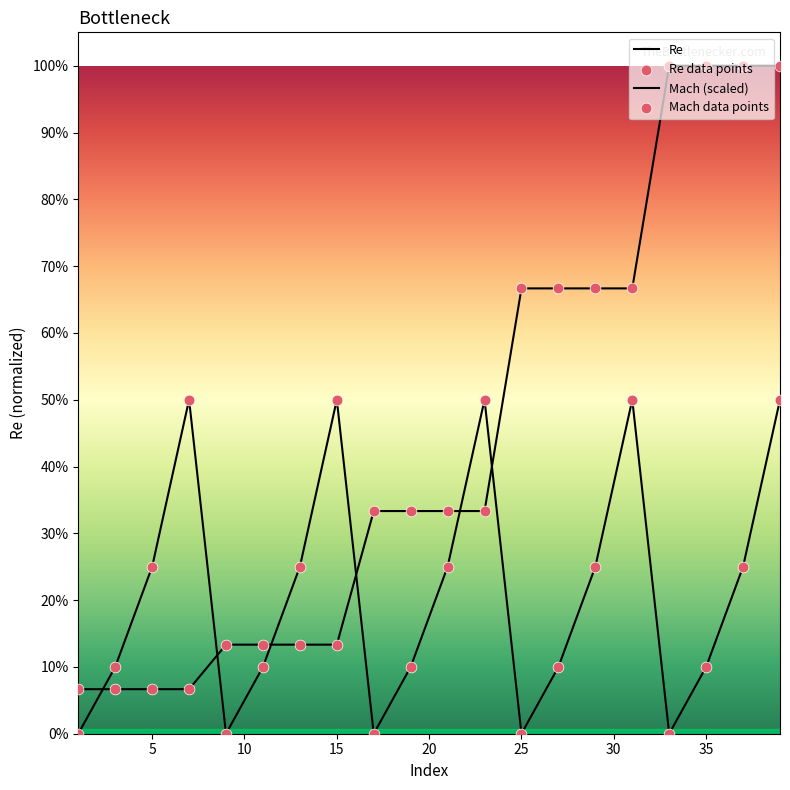

Which series contains the lowest Y value?

Mach